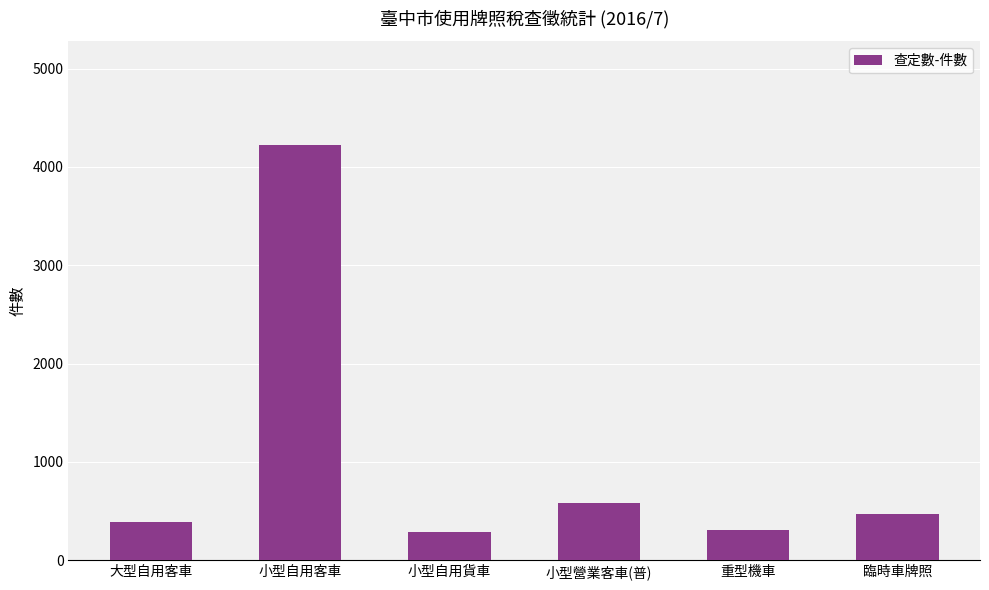

What is the smallest value displayed?

293